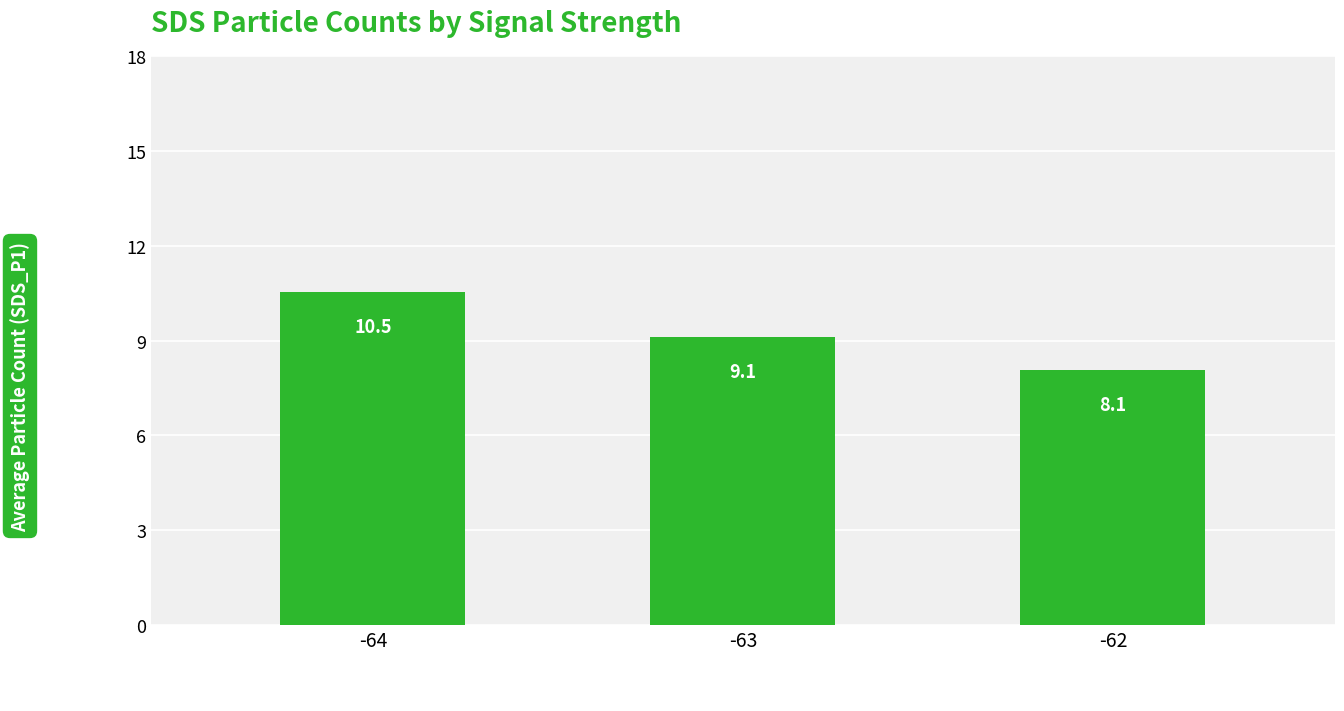

Where does the data first go above 9?

-64